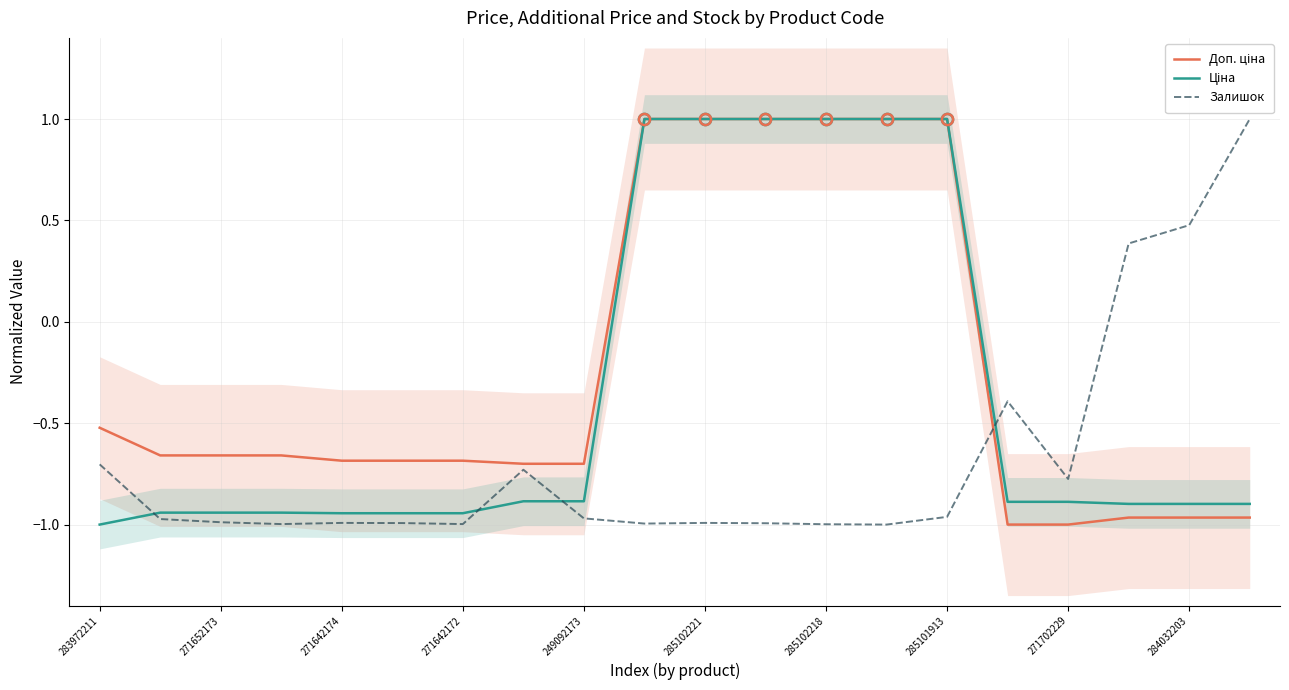

What position from the left is 15?

16